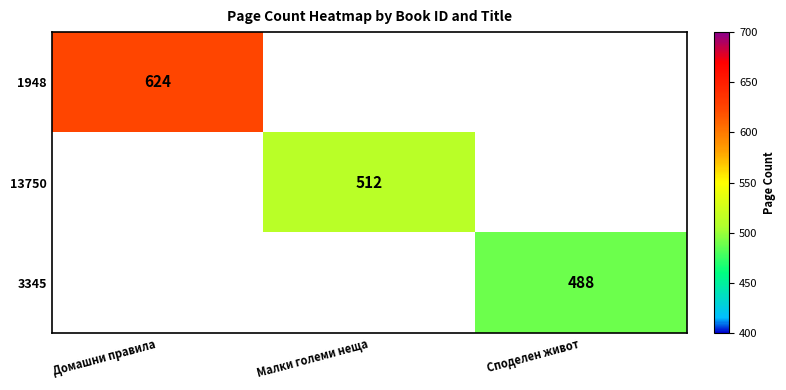

The value of 3345 at Споделен живот is 205. True or false?

False